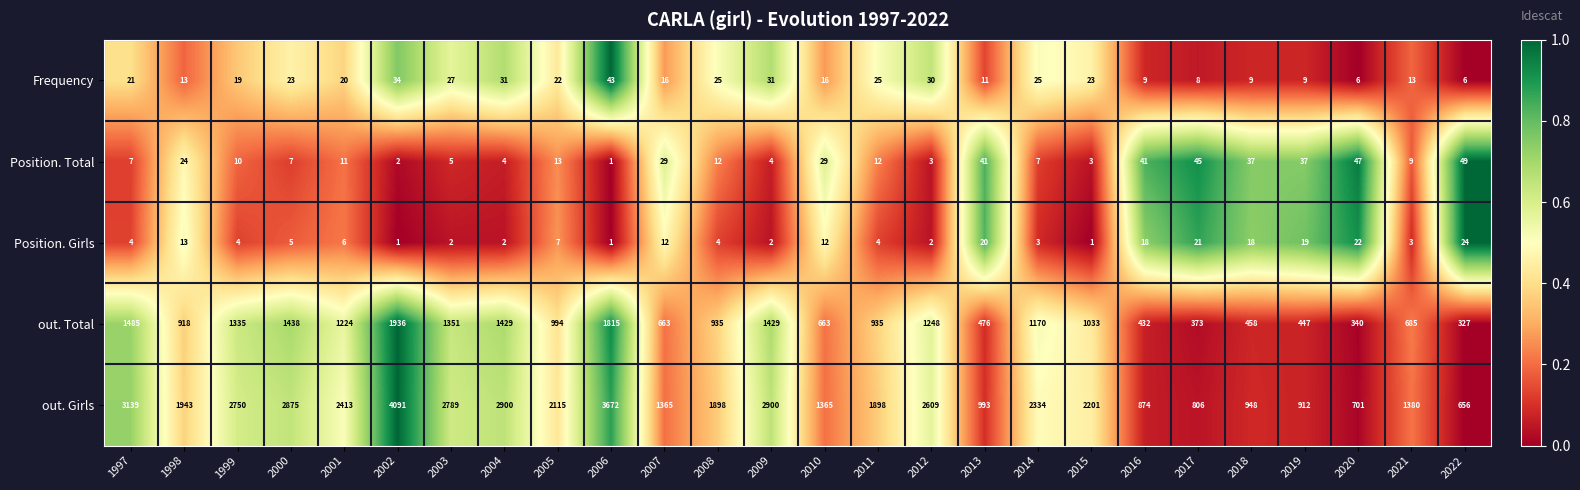

The value of Frequency at 2007 is 16. True or false?

True